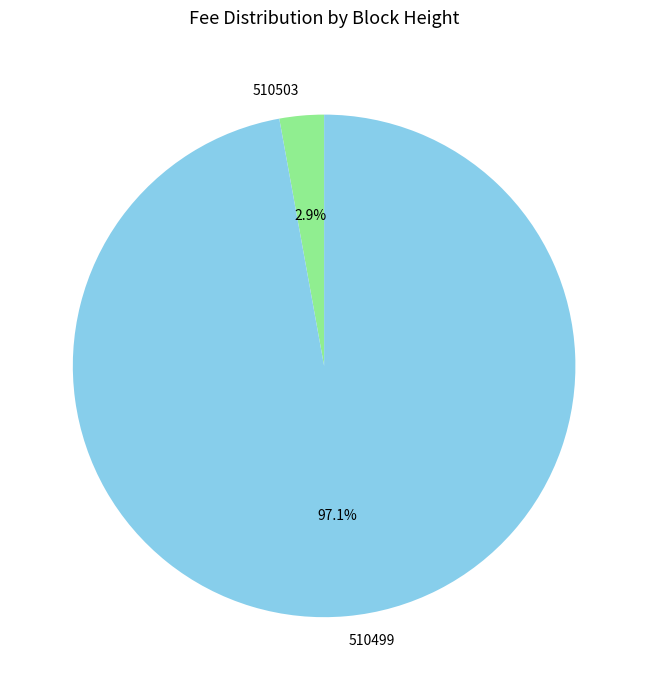

How many segments does this pie chart have?

2